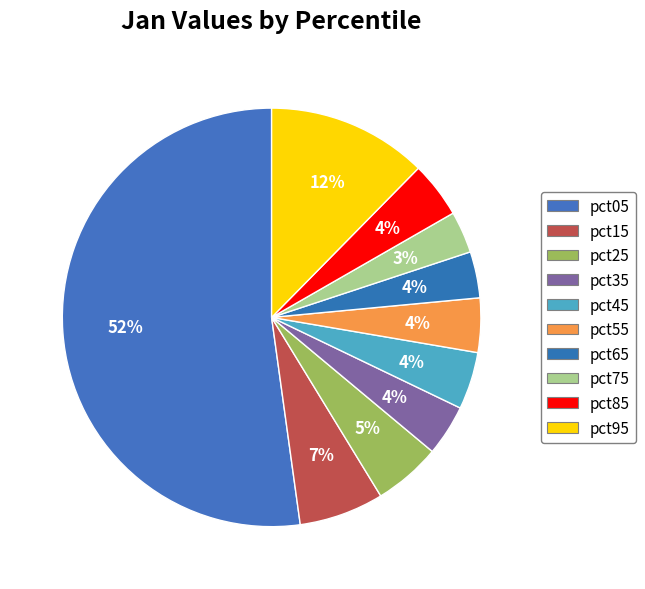

How many segments does this pie chart have?

10